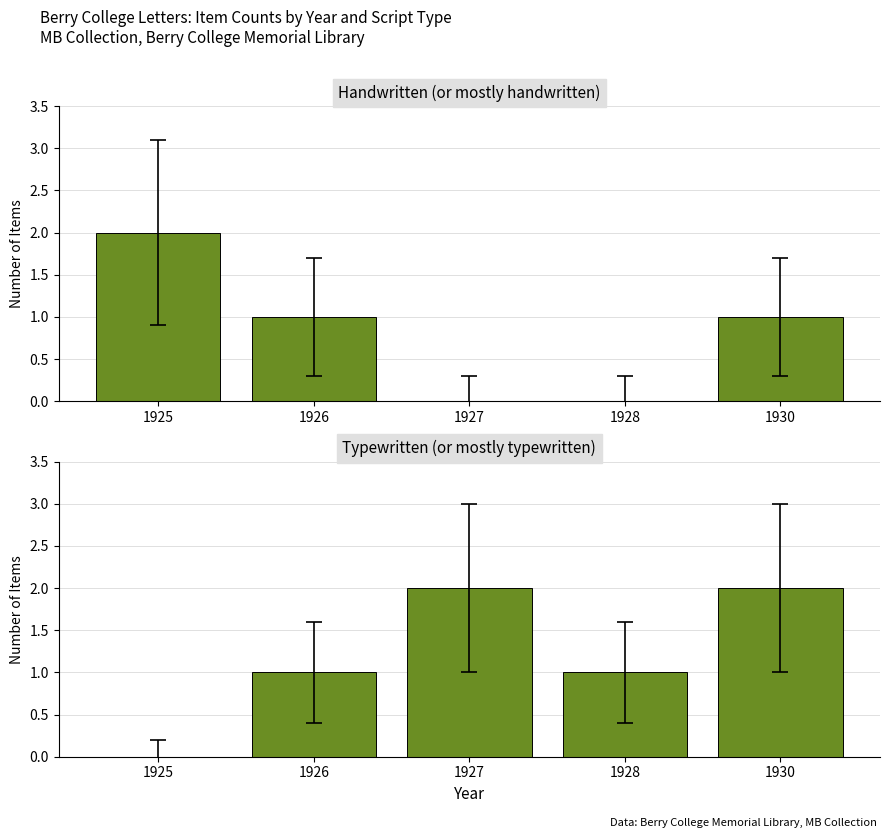

Which has a higher value, 1927 or 1926?

1926